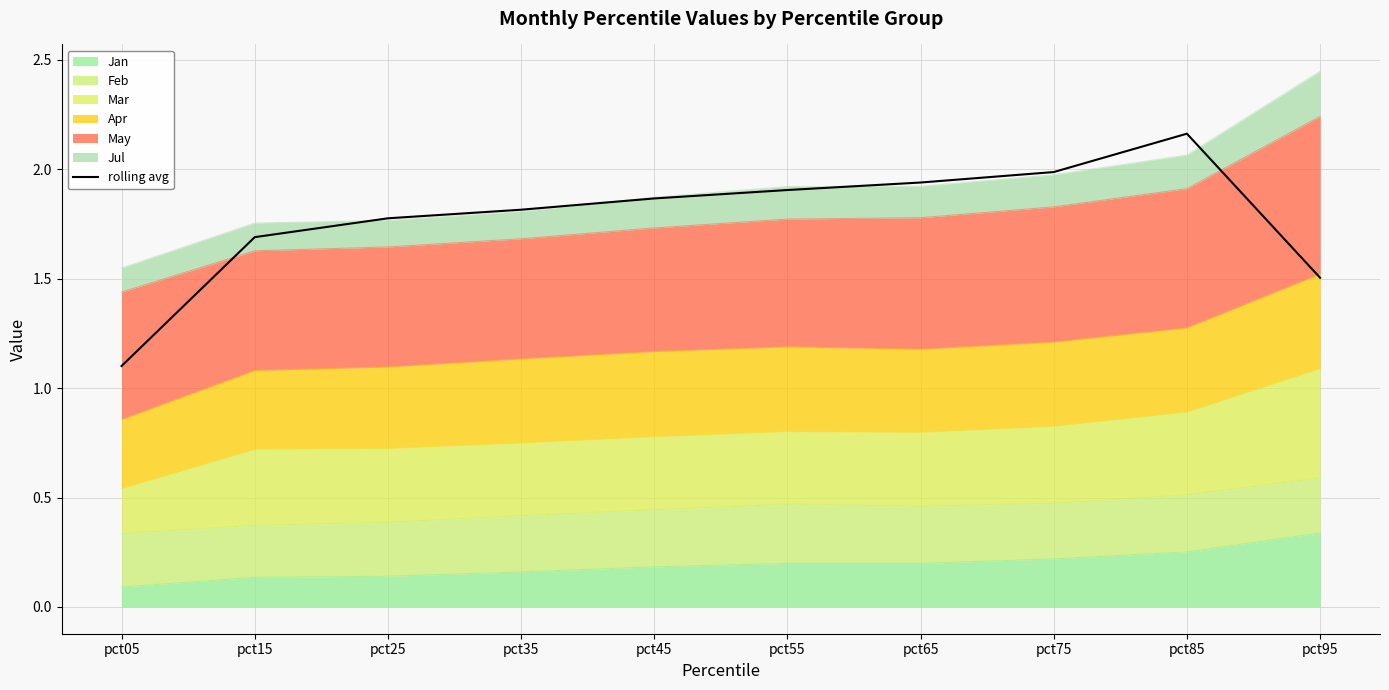

Where is the first local maximum?

pct85